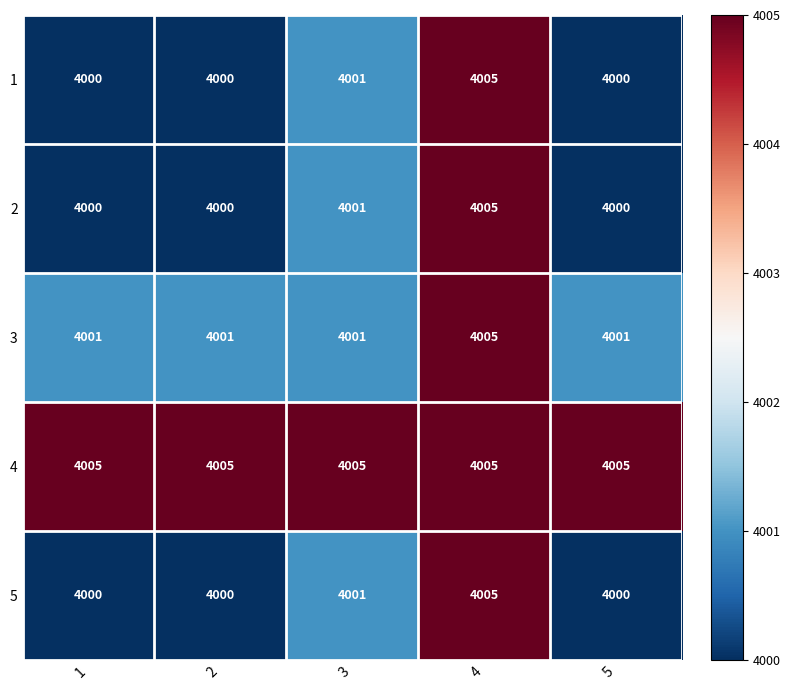

What is the spread (max minus min) of values at 2?

5